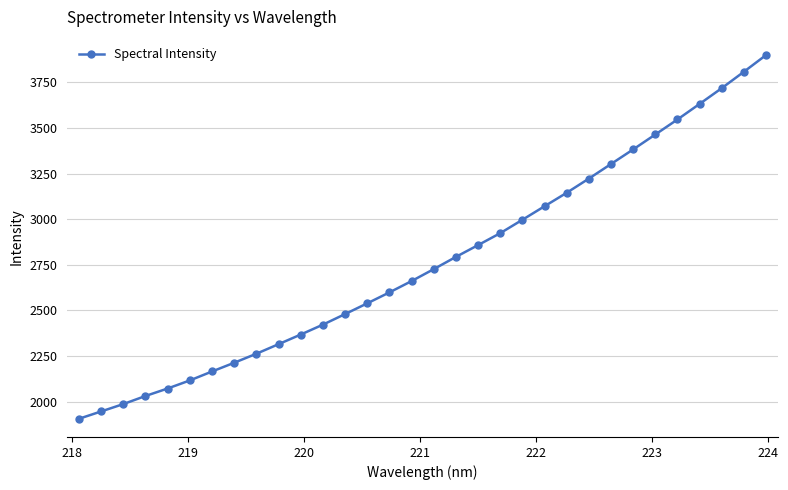

True or false: the data has more than 0 interior local peaks.

False